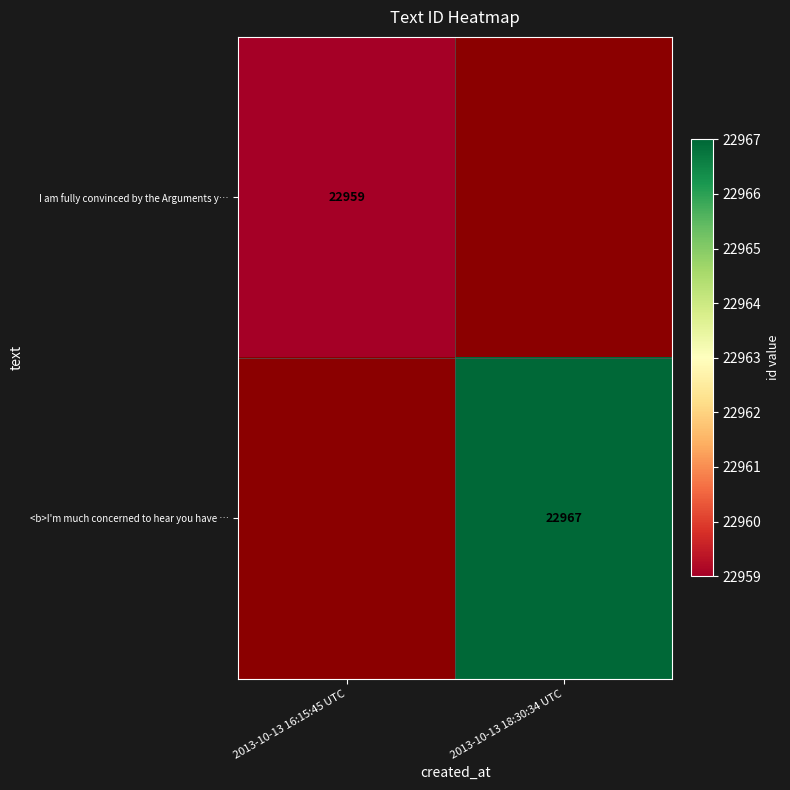

Is it true that <b>I'm much concerned to hear you have … equals 39441 at 2013-10-13 18:30:34 UTC?

False